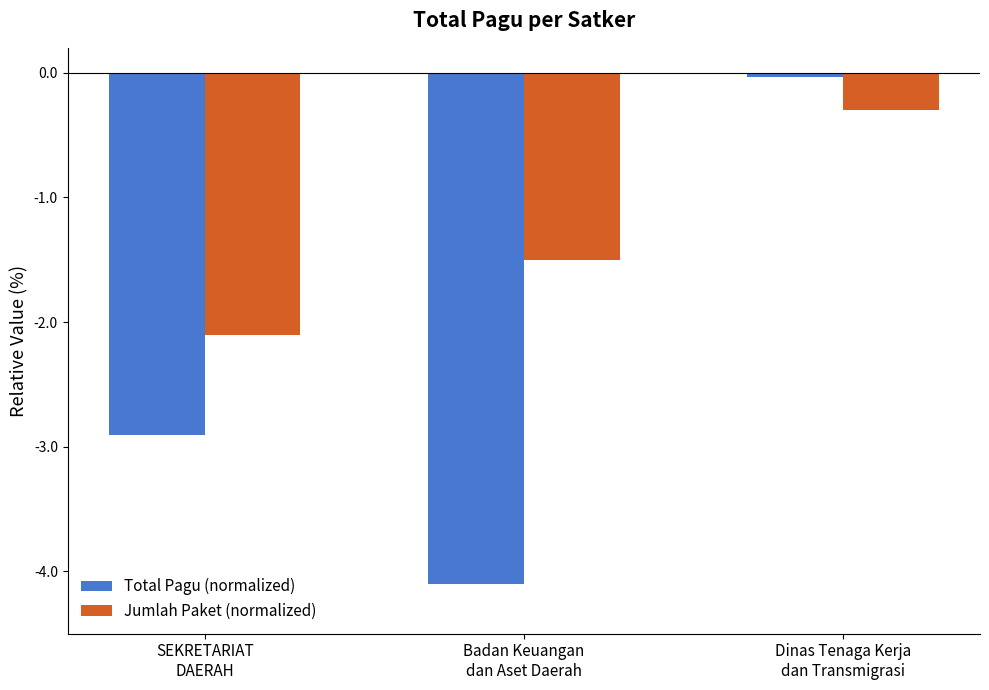

What position from the right is Dinas Tenaga Kerja
dan Transmigrasi?

1